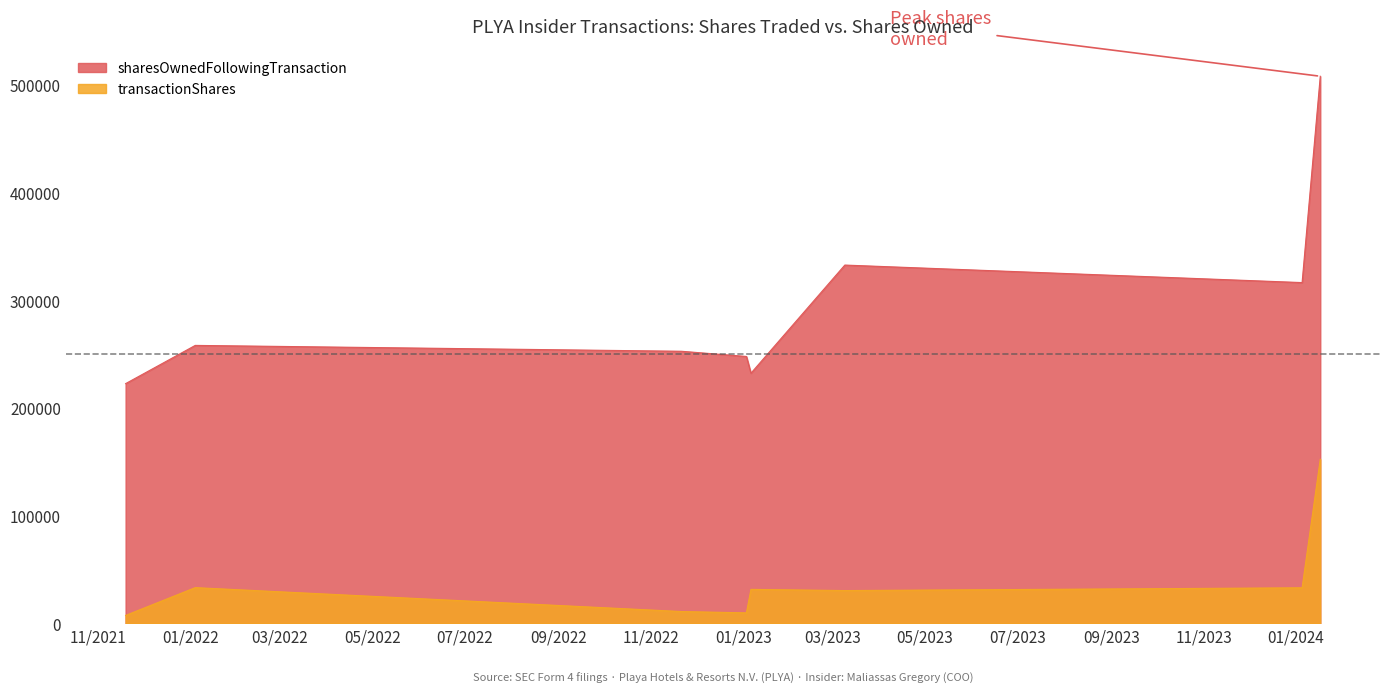

Which series has the largest total across all categories?

sharesOwnedFollowingTransaction